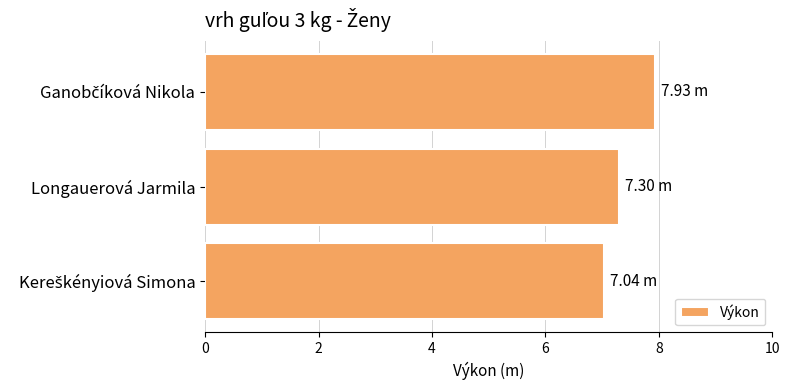

What is the difference between the maximum and minimum values?

0.9